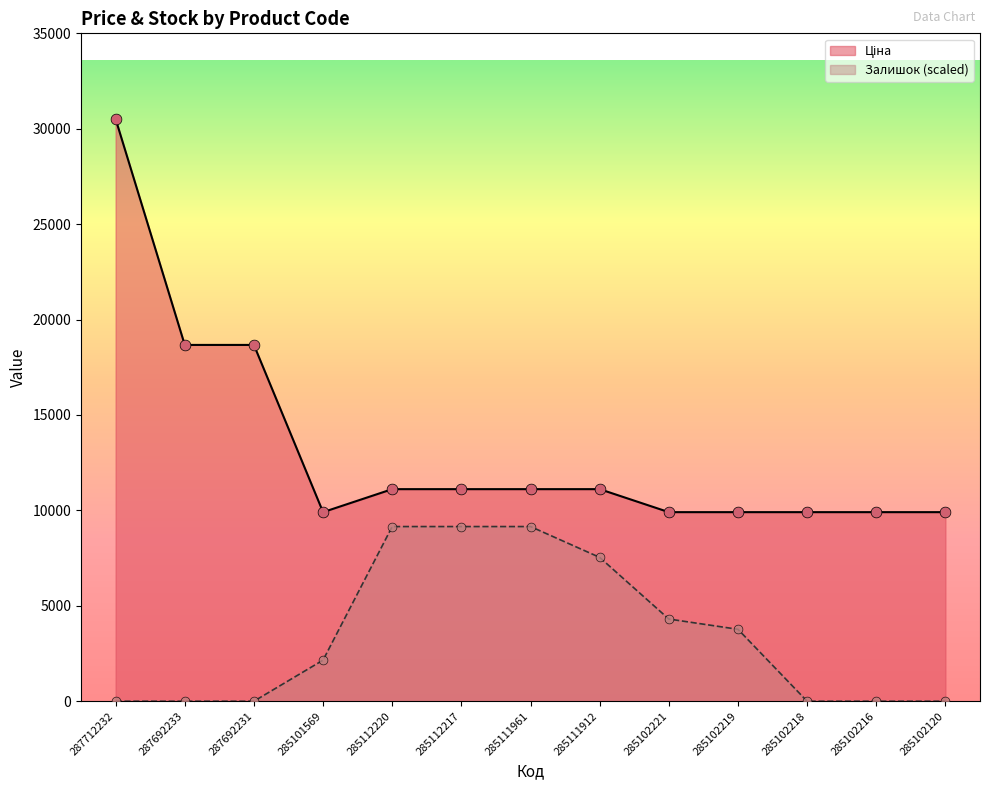

At which category is the sum across all series the highest?

287712232